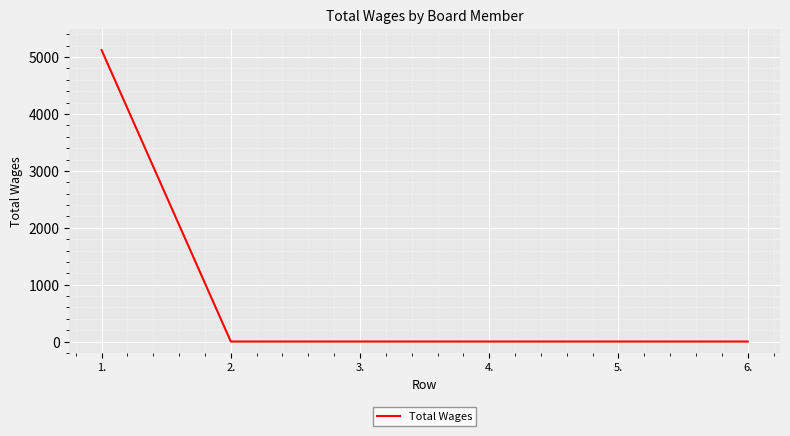

Reading right to left, what are all the values shown in this chart?

0	0	0	0	0	5124